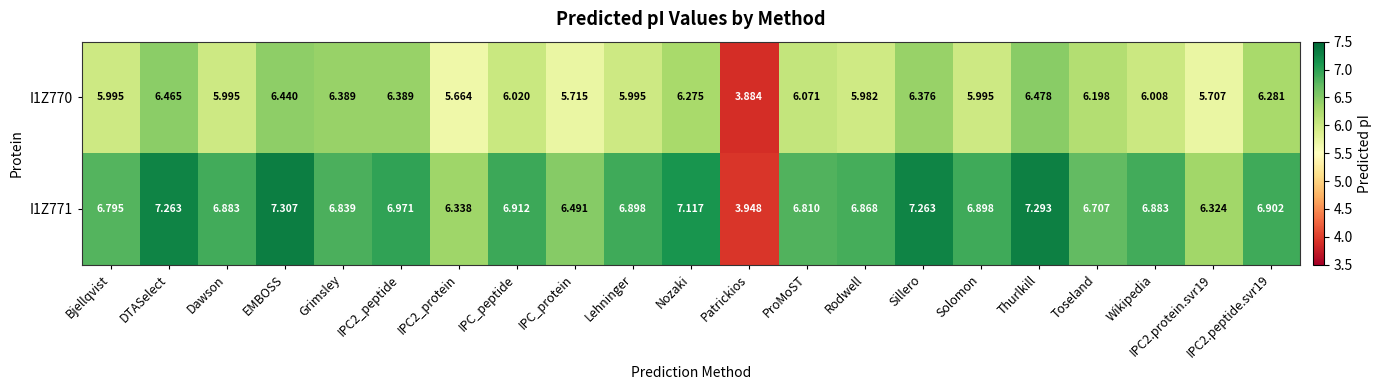

Rank the series at Patrickios from highest to lowest value.

I1Z771, I1Z770